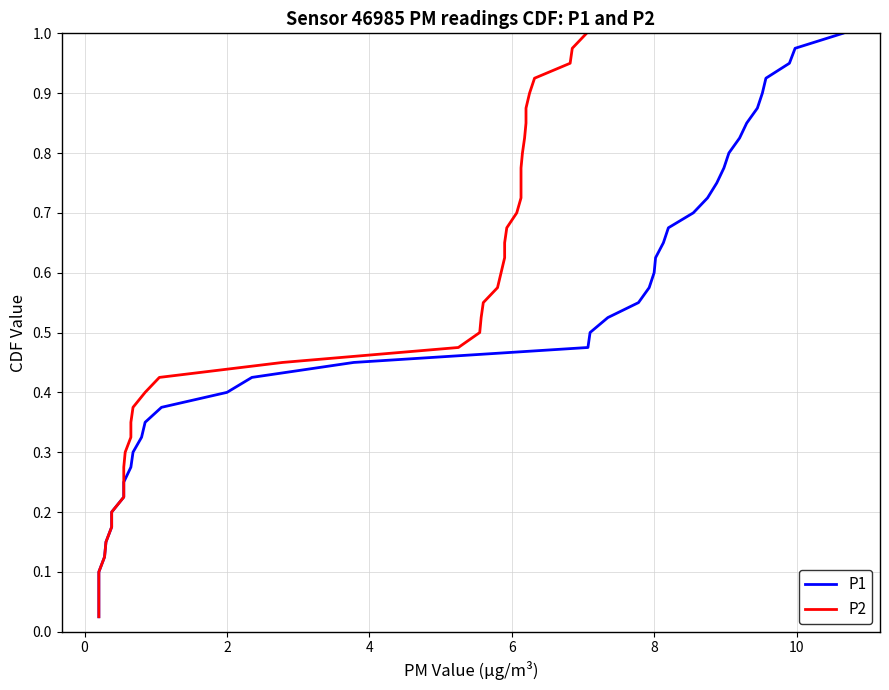

Is this an area chart (filled region under the line)?

No